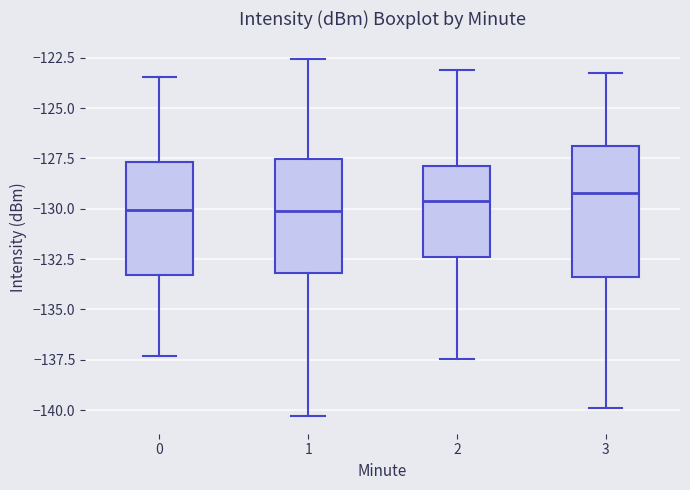

Where does the upper whisker of the box at x = 0 end on the y-axis? The values are not printed on the chart, so give them approximately, as read against the axis.

-123.5